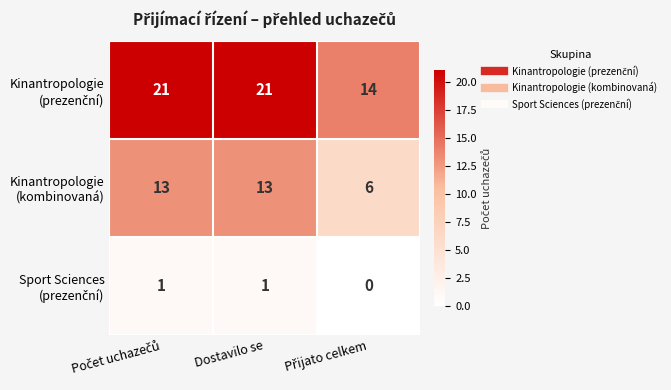

What is the spread (max minus min) of values at Dostavilo se?

20